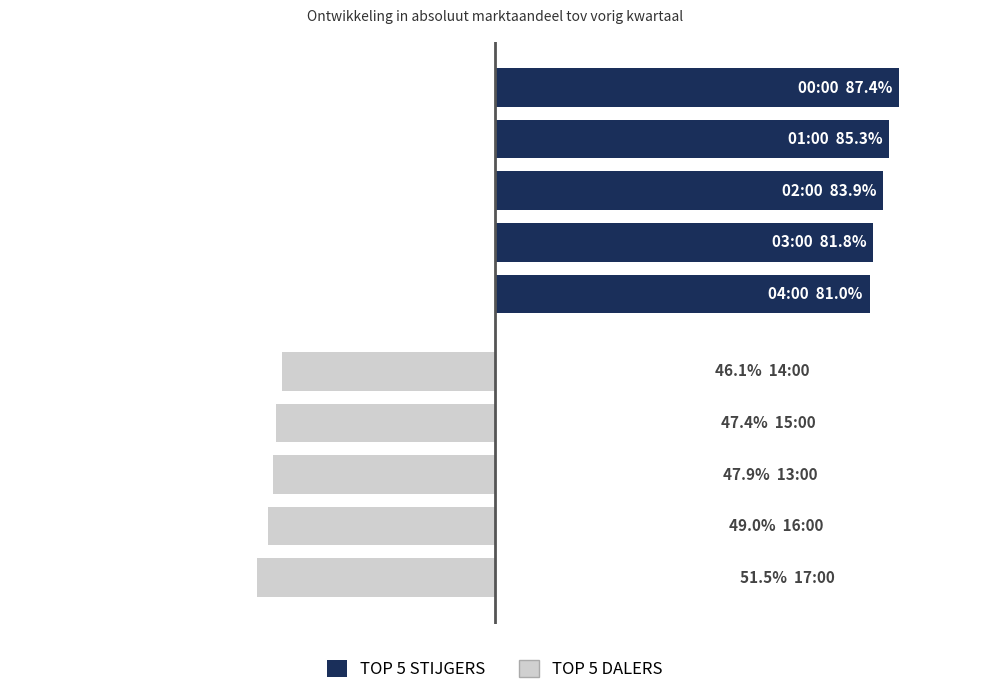

Which series has the largest range (max minus min)?

Top 5 Stijgers